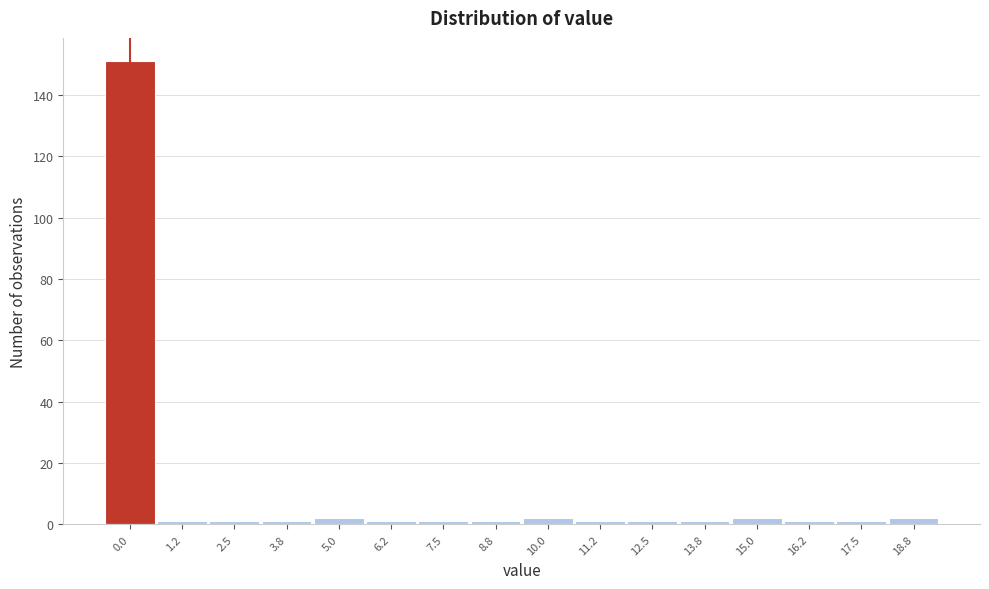

Reading left to right, what are all the values shown in this chart?

0.0=151	1.2=1	2.5=1	3.8=1	5.0=2	6.2=1	7.5=1	8.8=1	10.0=2	11.2=1	12.5=1	13.8=1	15.0=2	16.2=1	17.5=1	18.8=2